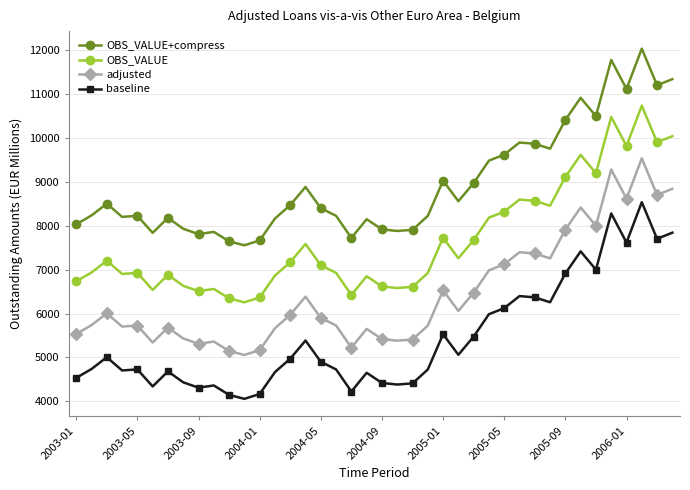

List the series in order of their overall mean, highest first.

OBS_VALUE+compress, OBS_VALUE, adjusted, baseline